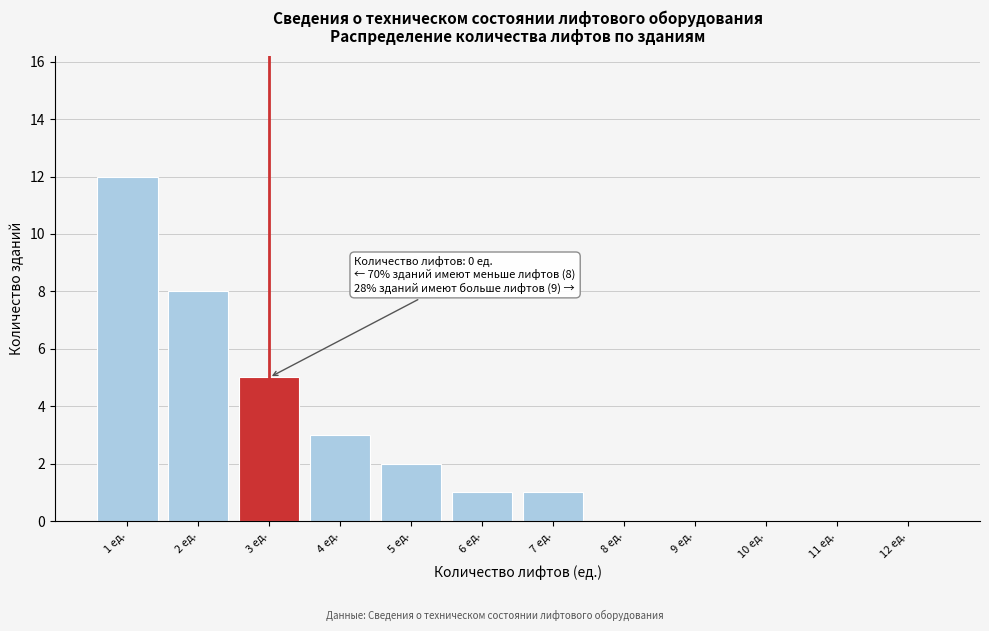

Reading right to left, extract all data points from this chart.

12 ед.=0	11 ед.=0	10 ед.=0	9 ед.=0	8 ед.=0	7 ед.=1	6 ед.=1	5 ед.=2	4 ед.=3	3 ед.=5	2 ед.=8	1 ед.=12